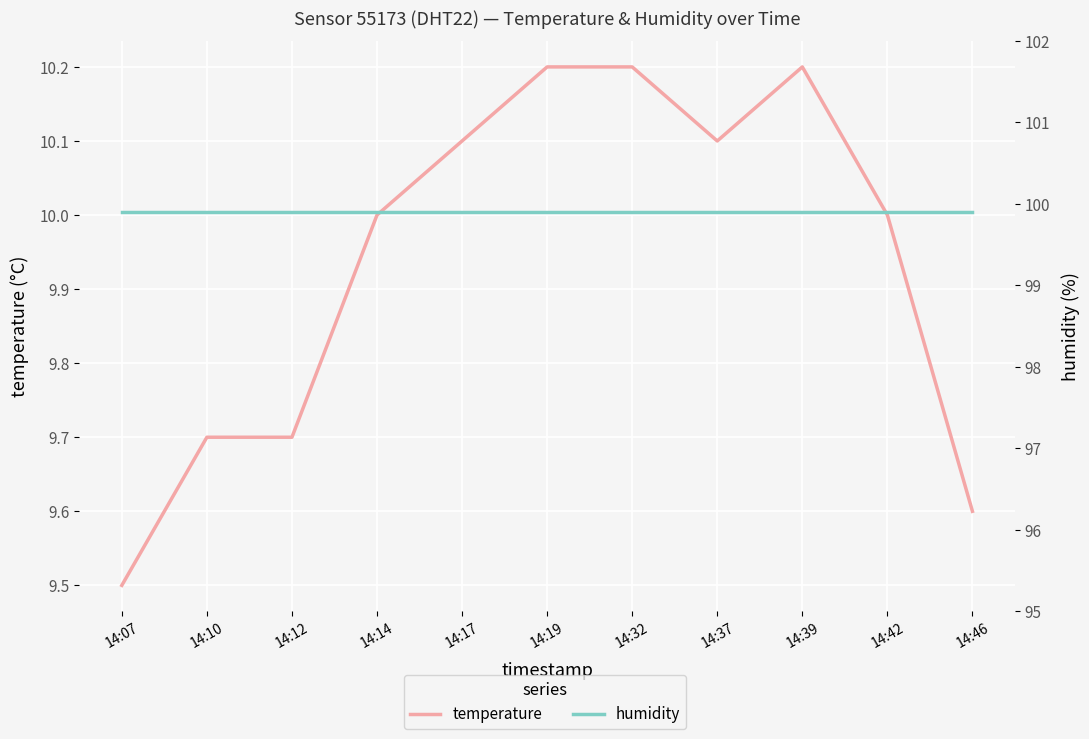

What is the value of the humidity point at the 9th from the left?

99.9